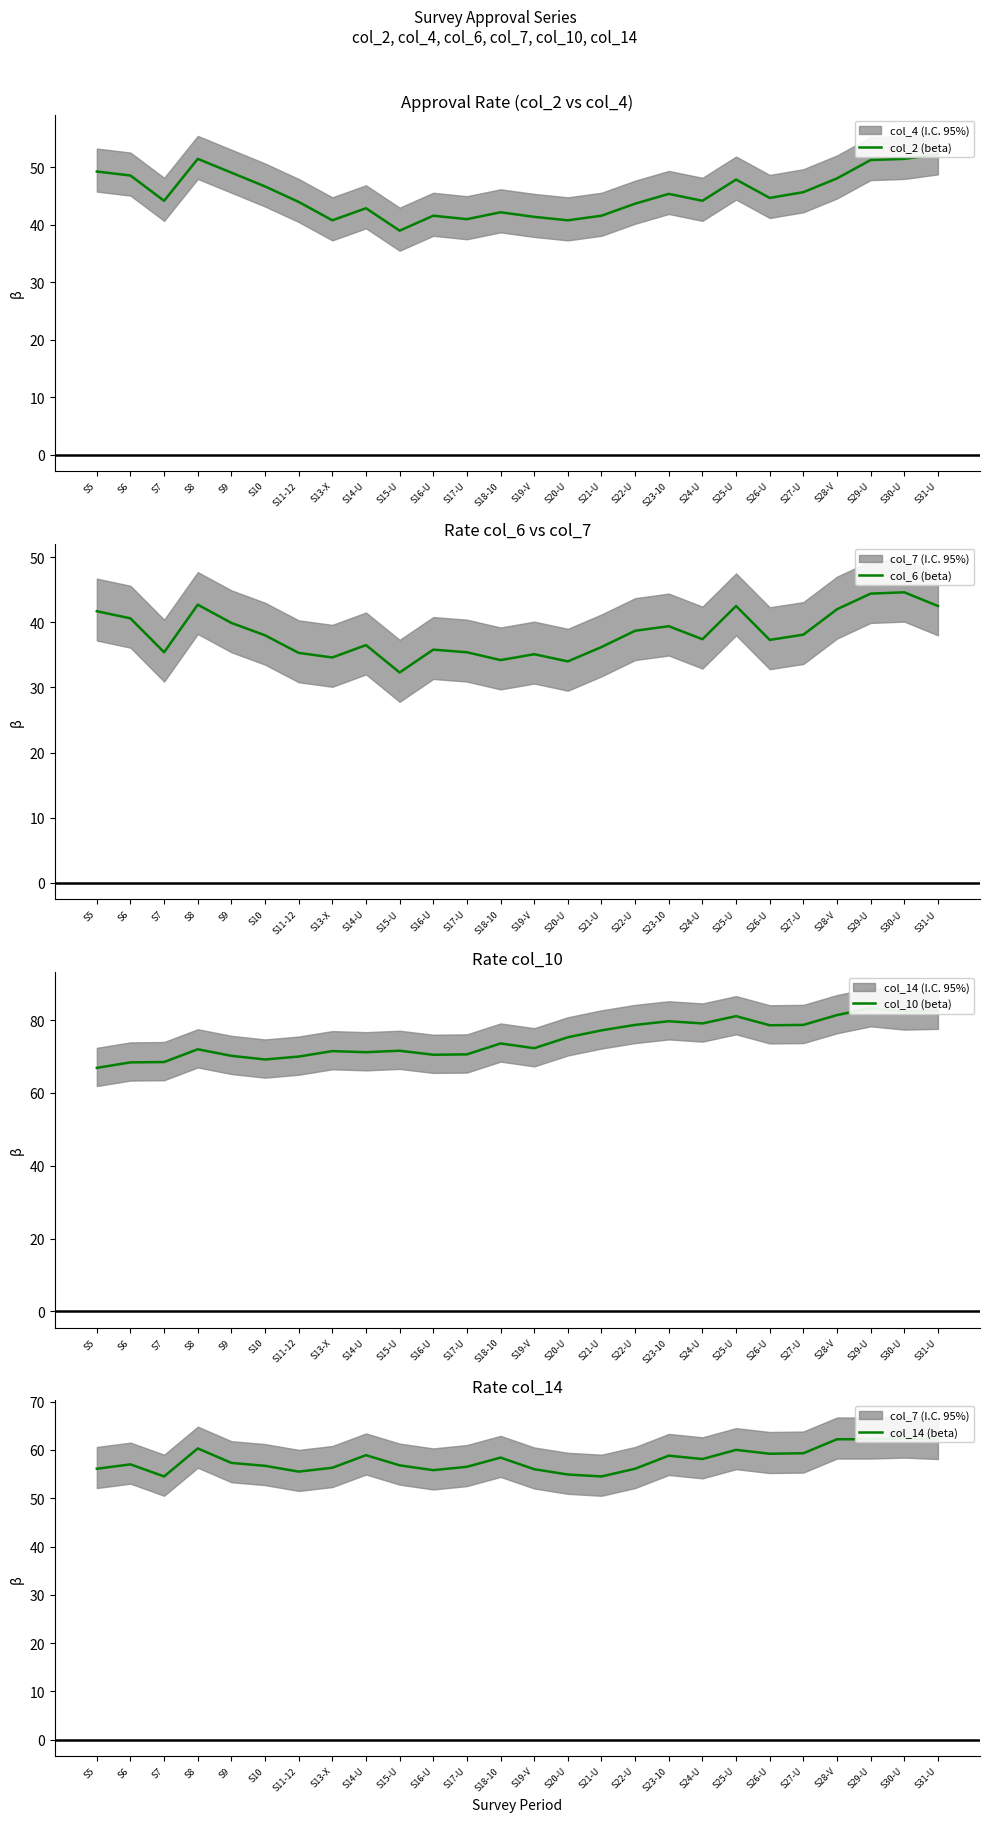

List the series in order of their overall mean, highest first.

col_10 (beta), col_14 (beta), col_2 (beta), col_6 (beta)